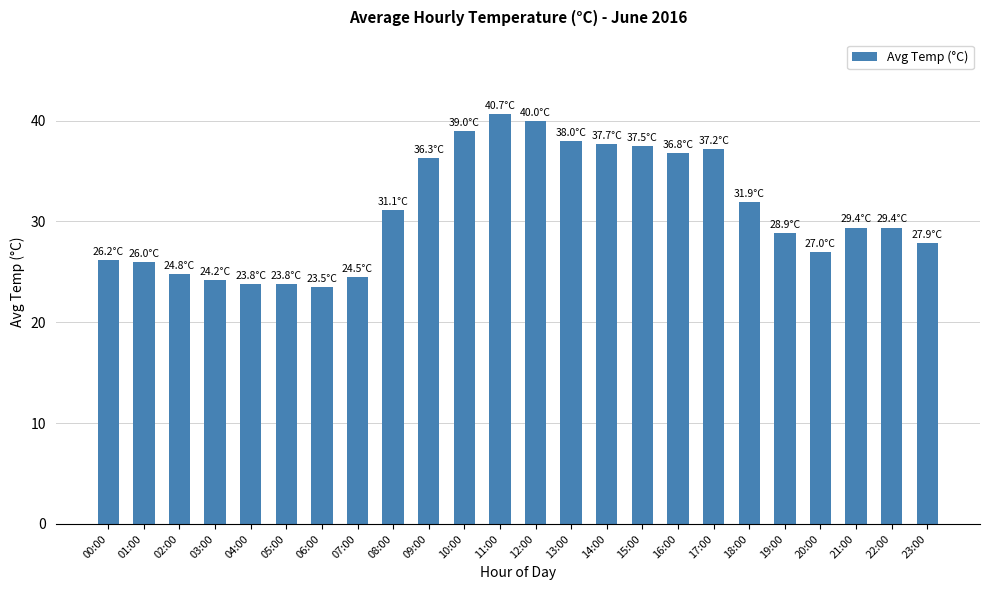

The value at 05:00 is 23.8. True or false?

True